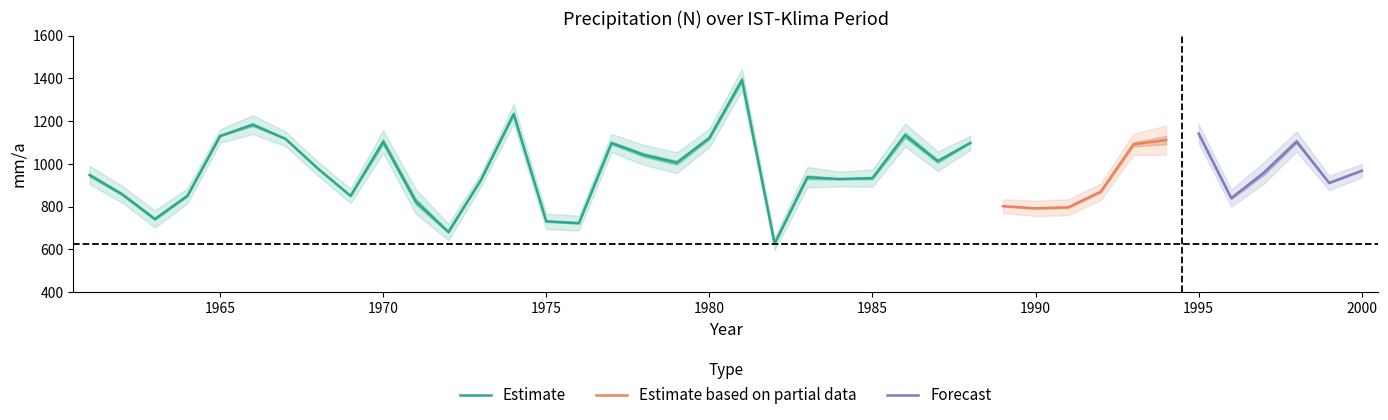

What is the highest value of the Estimate series?

1392.8